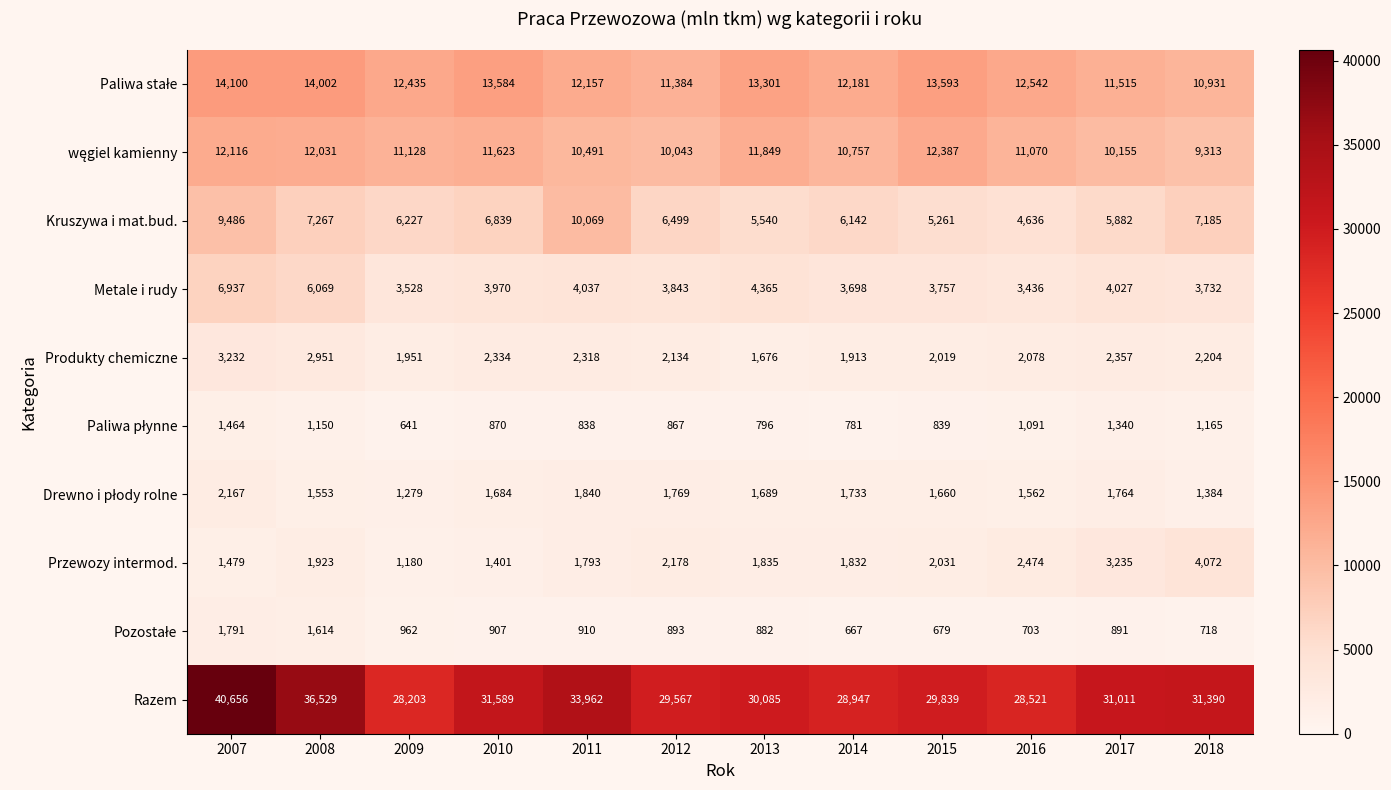

What is the total value across all series at 2018?

72094